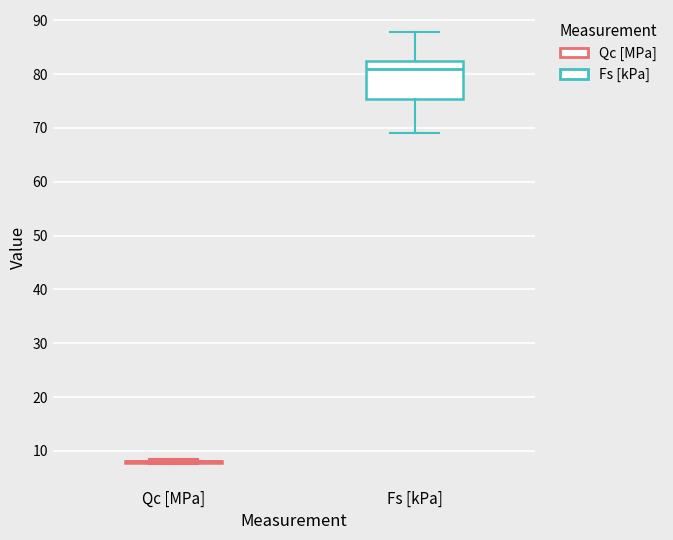

Reading left to right, transcribe this box plot: for each box, give where its median line is, the range the box spans, and where its two whiskers end, as read against the y-axis. The values are not printed on the chart, so give them approximately, as read against the axis.

Qc [MPa]: box collapsed to a line at 8, whiskers 8 to 8
Fs [kPa]: median 81, box 75 to 82, whiskers 69 to 88